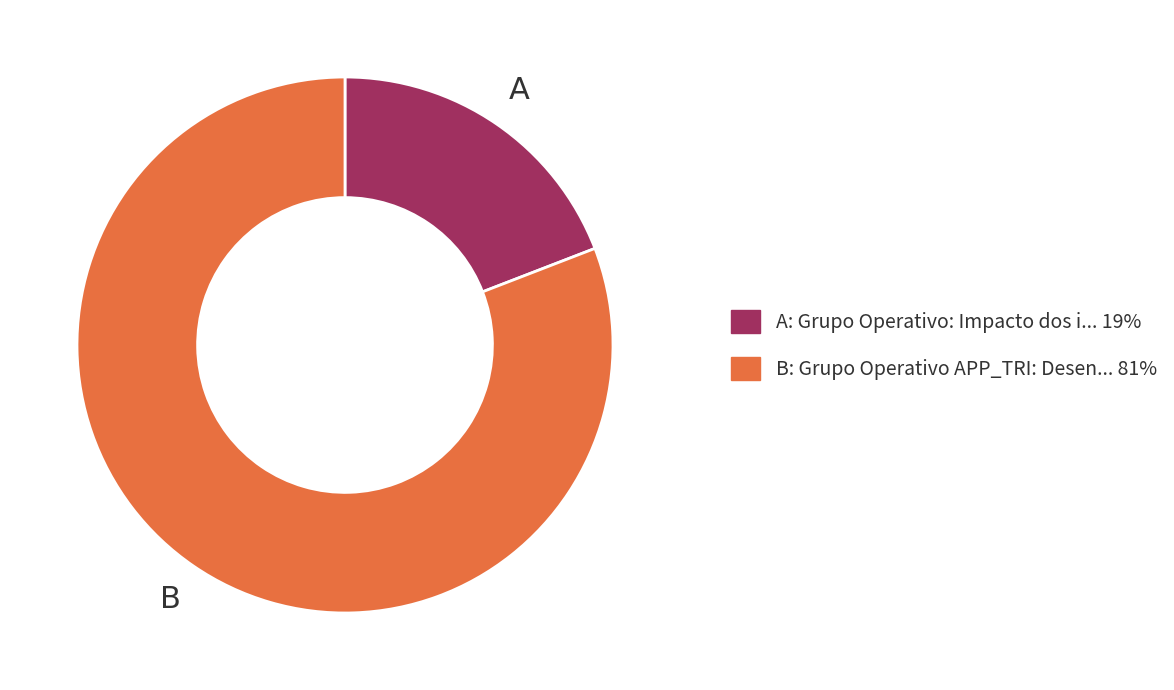

Does any single category account for the majority?

Yes